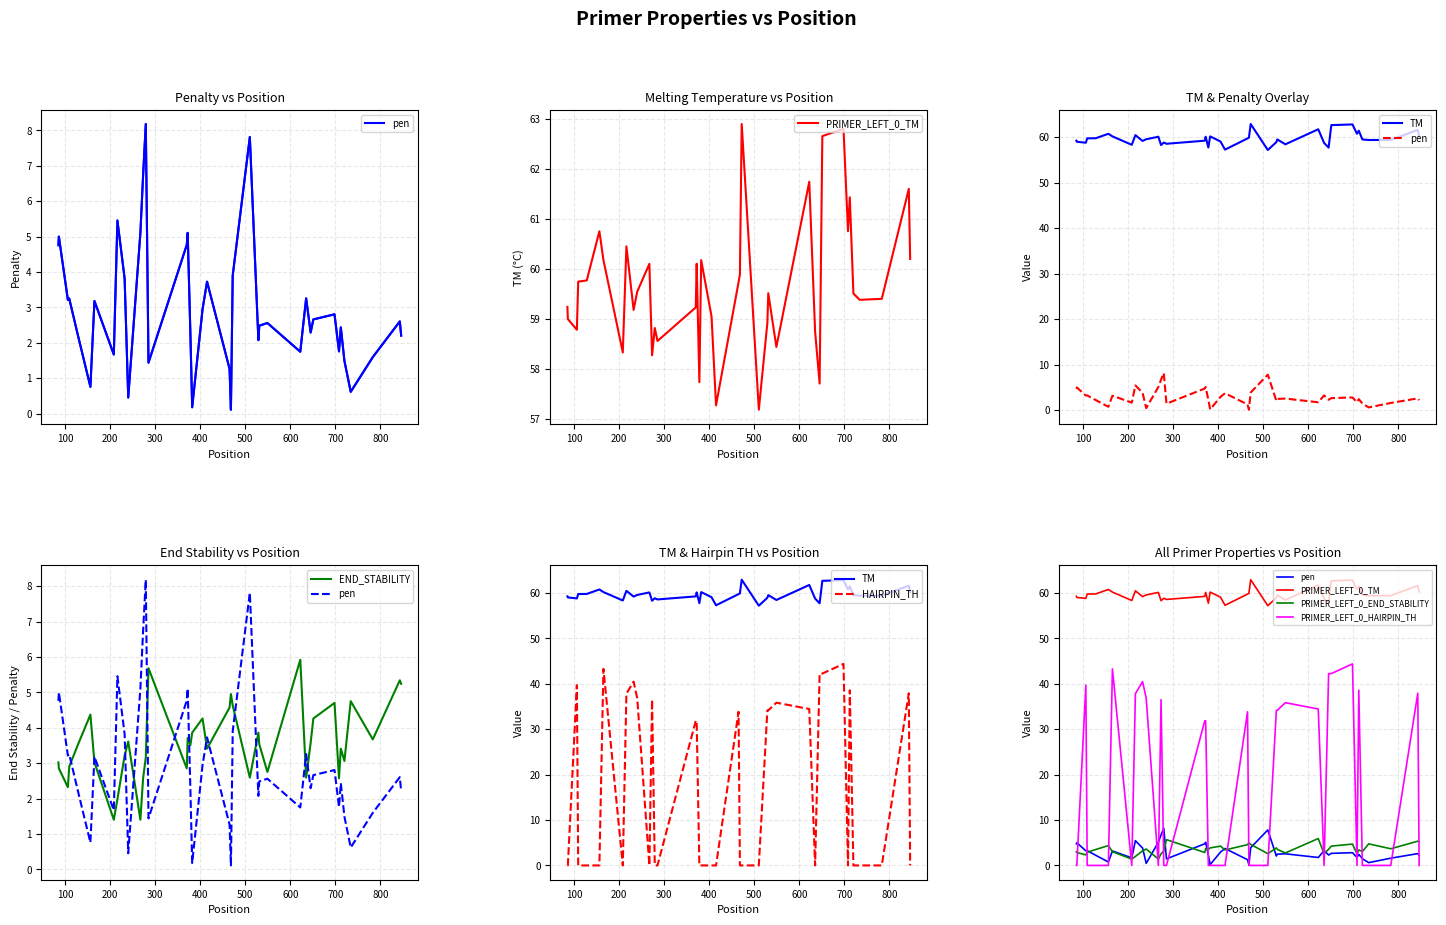

What are all the series names shown in the legend?

pen, PRIMER_LEFT_0_TM, PRIMER_LEFT_0_END_STABILITY, PRIMER_LEFT_0_HAIRPIN_TH